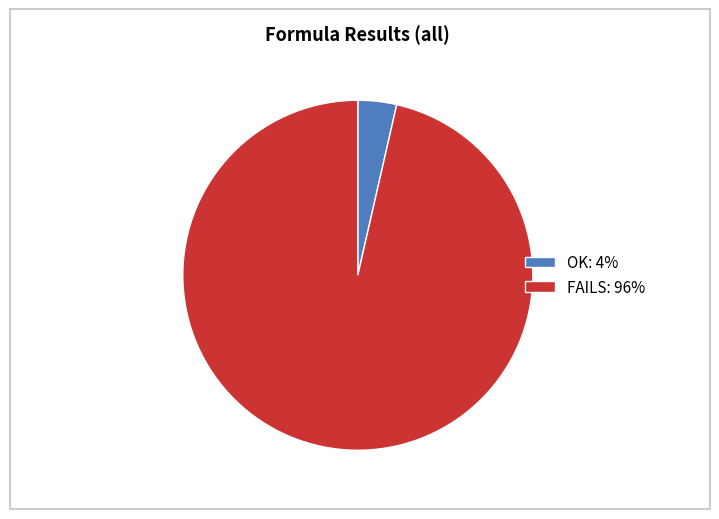

Is it true that FAILS: 96% is 96% of the pie?

True